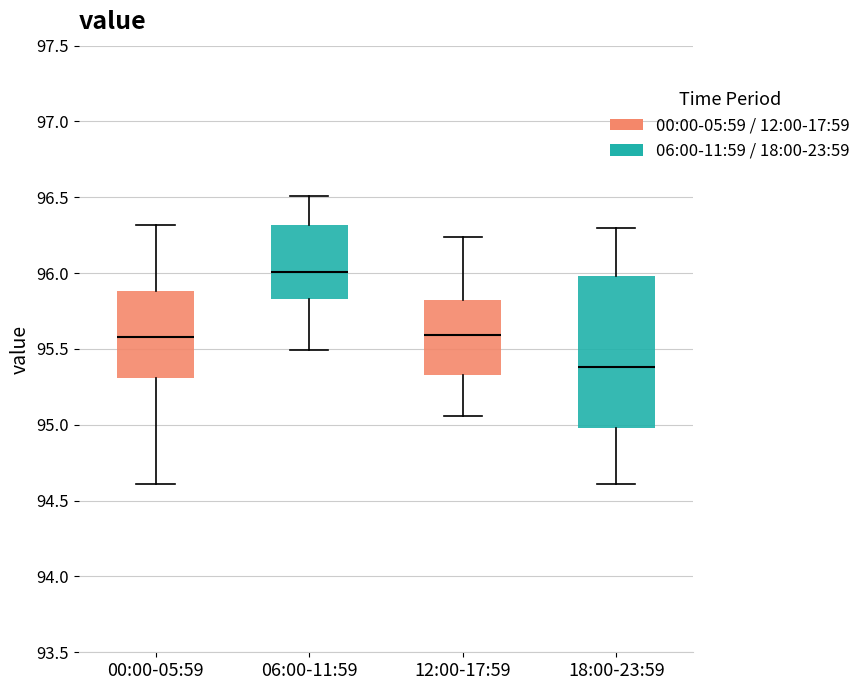

Where does the median line of the box for 06:00-11:59 sit on the y-axis? The values are not printed on the chart, so give them approximately, as read against the axis.

96.00